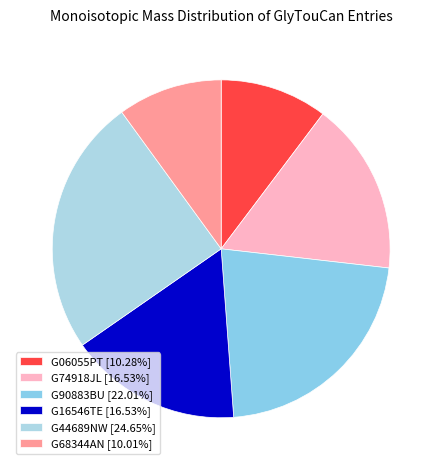

What percentage is NOT represented by G16546TE?

83.5%